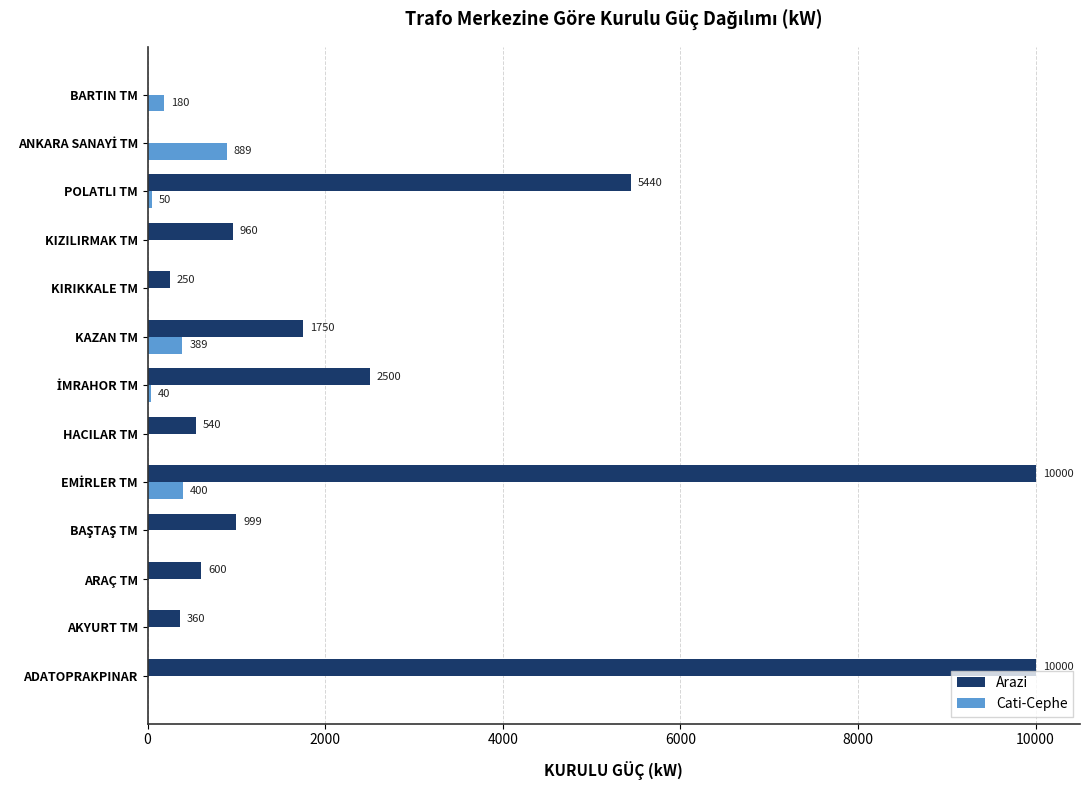

The Cati-Cephe series shows 323.3 at HACILAR TM. True or false?

False